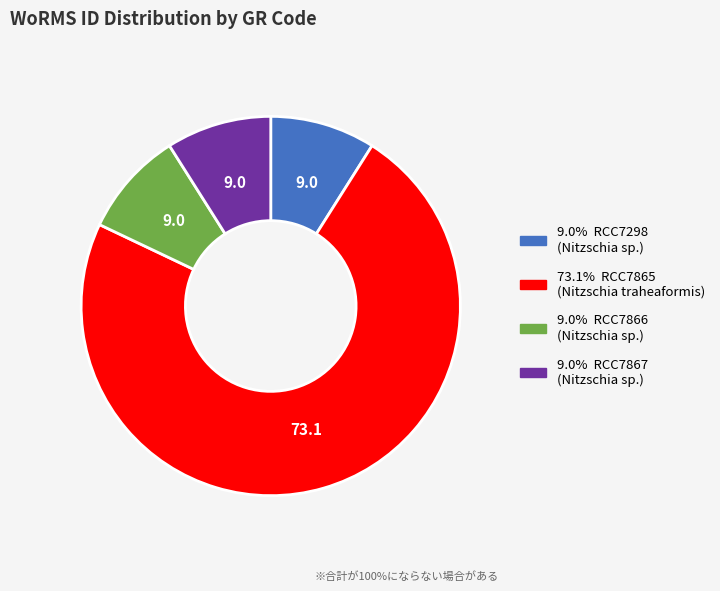

How many slices are in this pie chart?

4